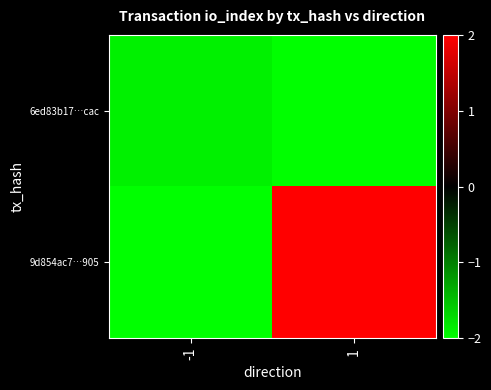

Reading right to left, transcribe all the data shown in this chart.

6ed83b17…cac: 1=-2.0	-1=-1.9
9d854ac7…905: 1=2.0	-1=-2.0